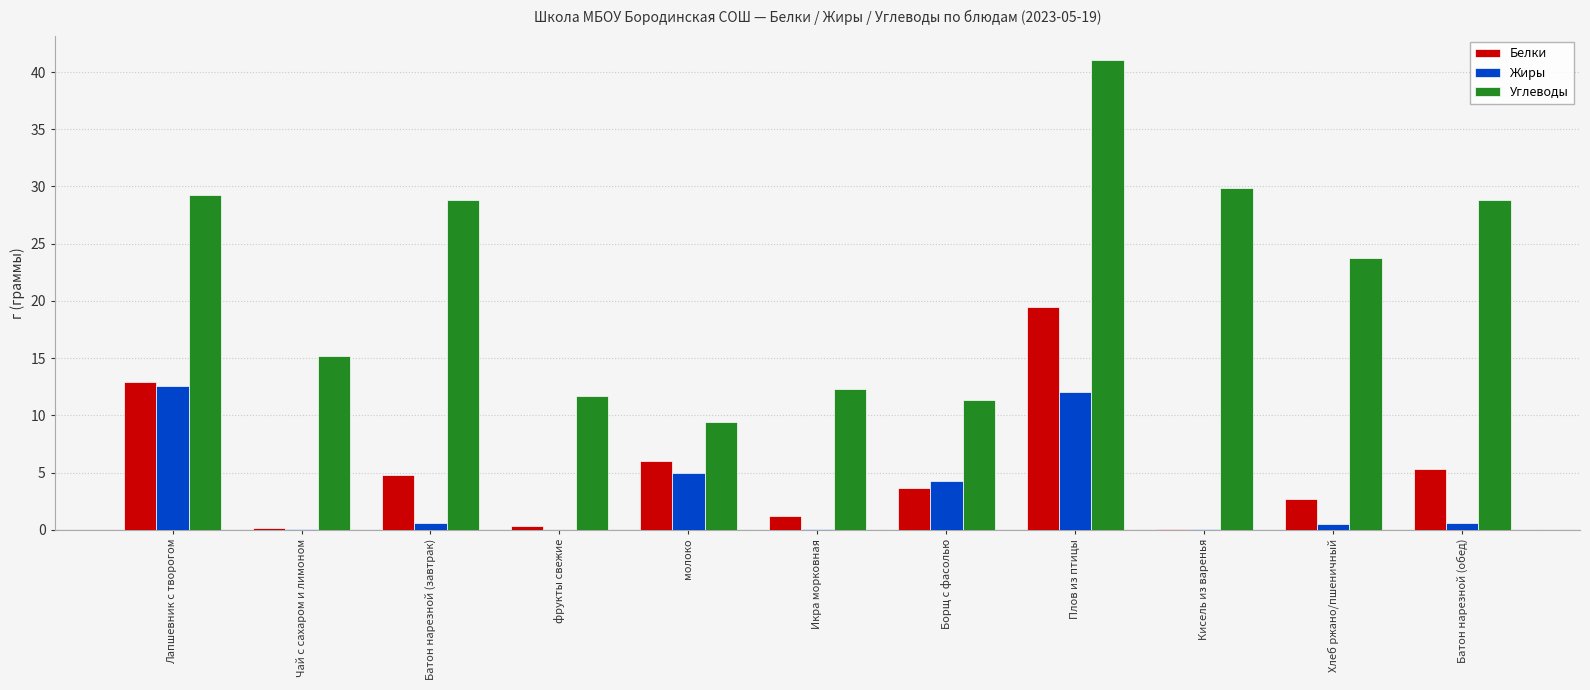

Read the Жиры value at Батон нарезной (завтрак).

0.6